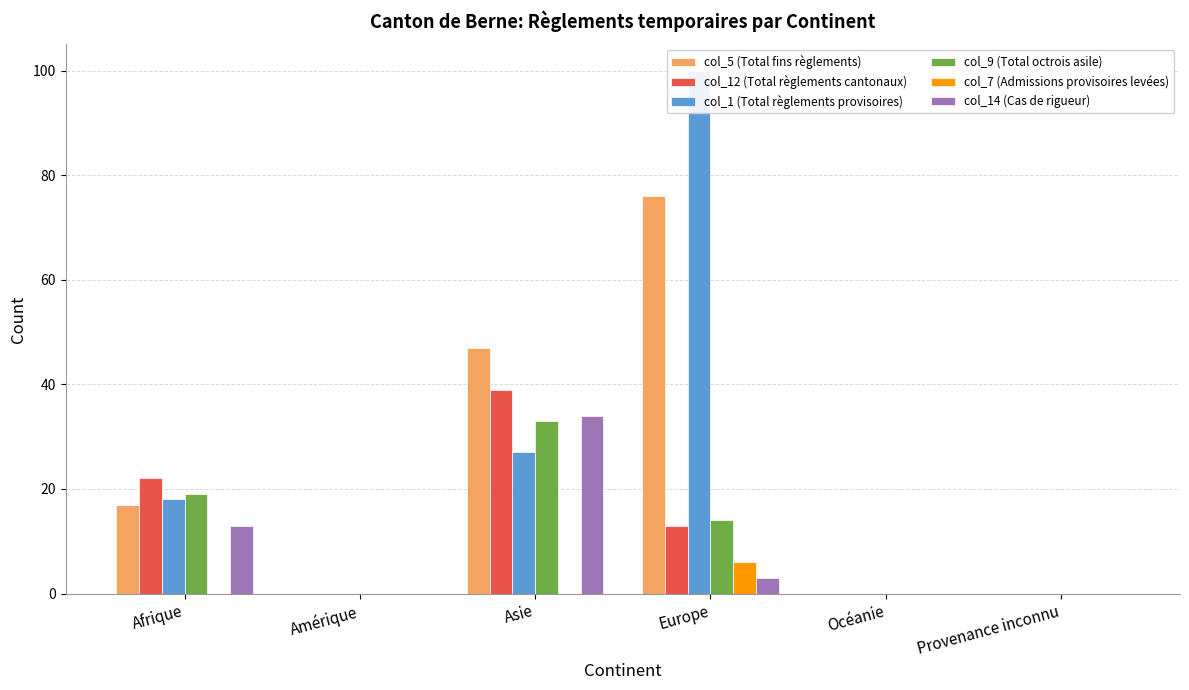

What is the total value across all series at Europe?

212